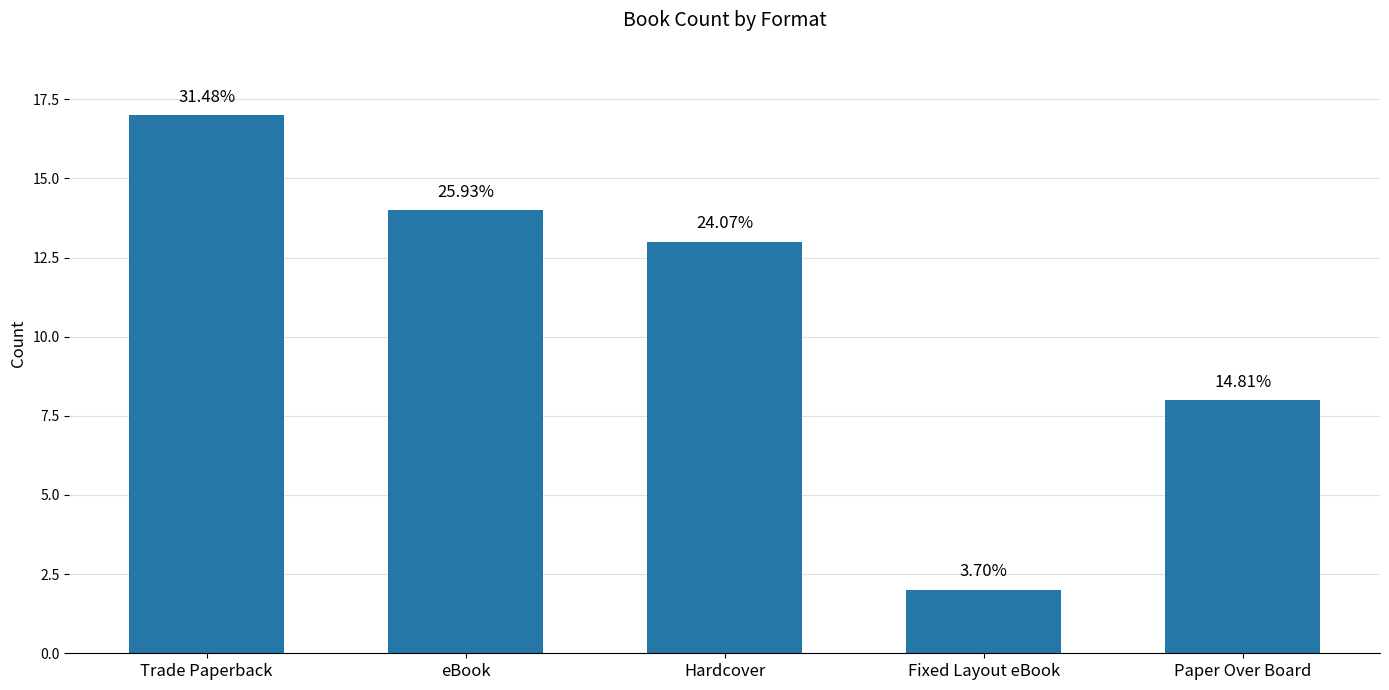

Does the chart contain any negative values?

No